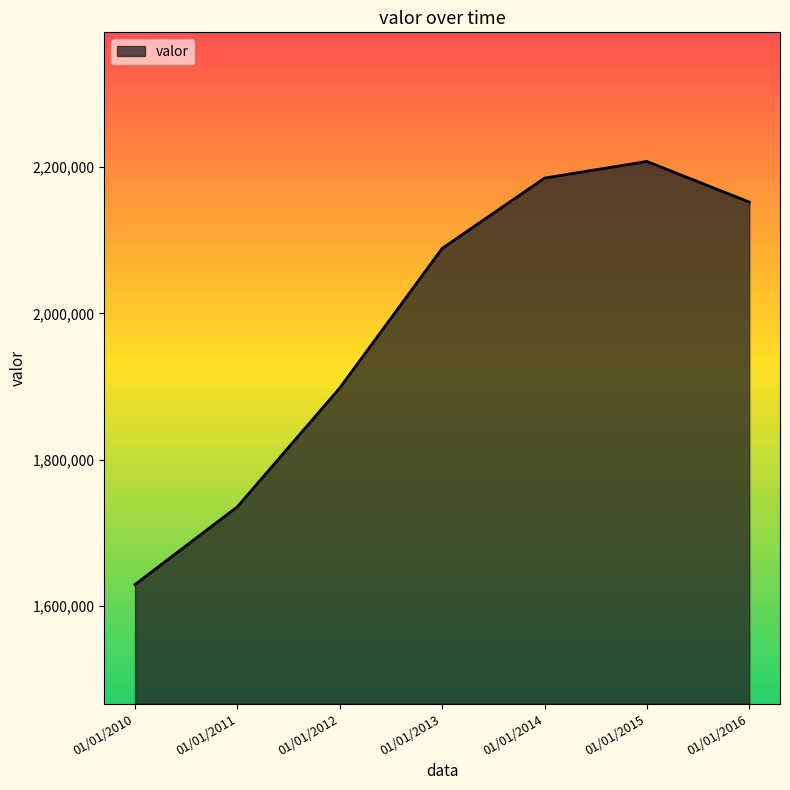

Count the number of categories in the chart.

7